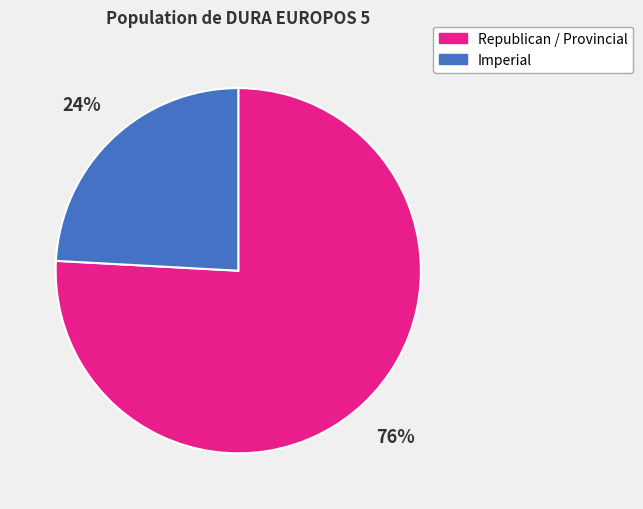

Is there any slice that represents more than half of the pie?

Yes